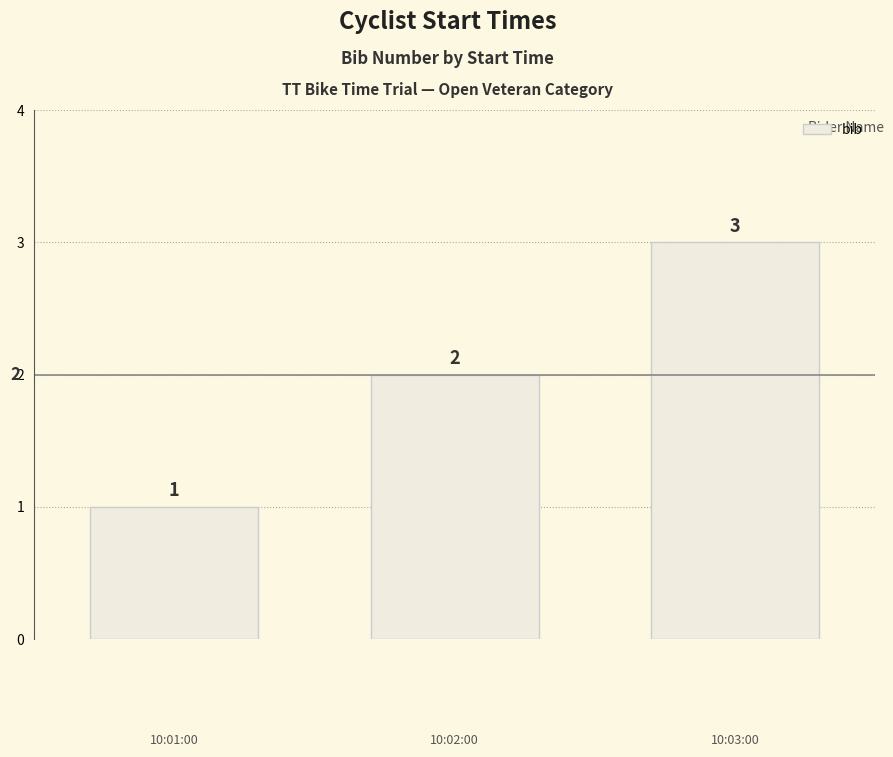

What is the value of the 2nd bar from the left?

2